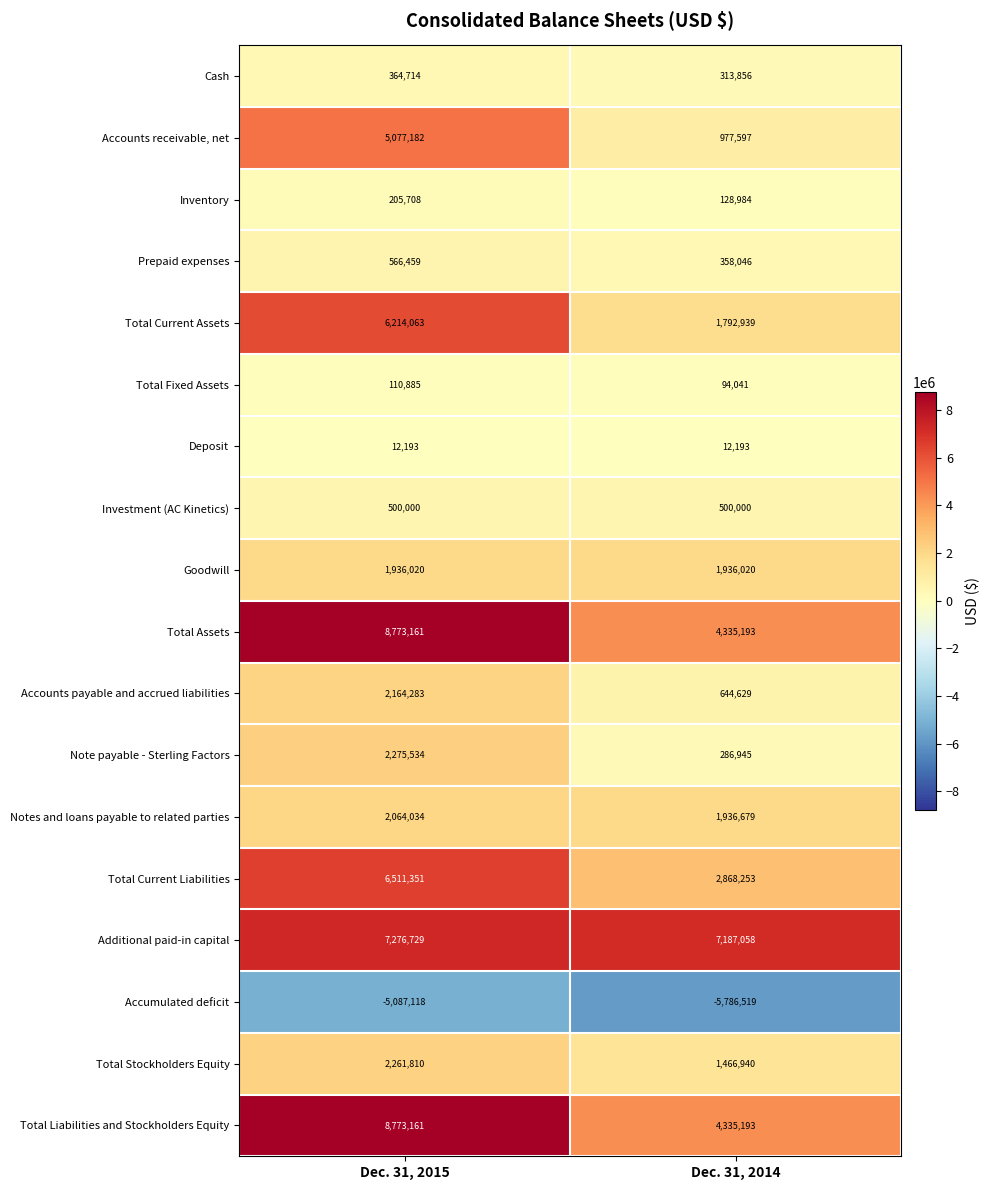

What is the minimum value shown in the chart?

-5786519